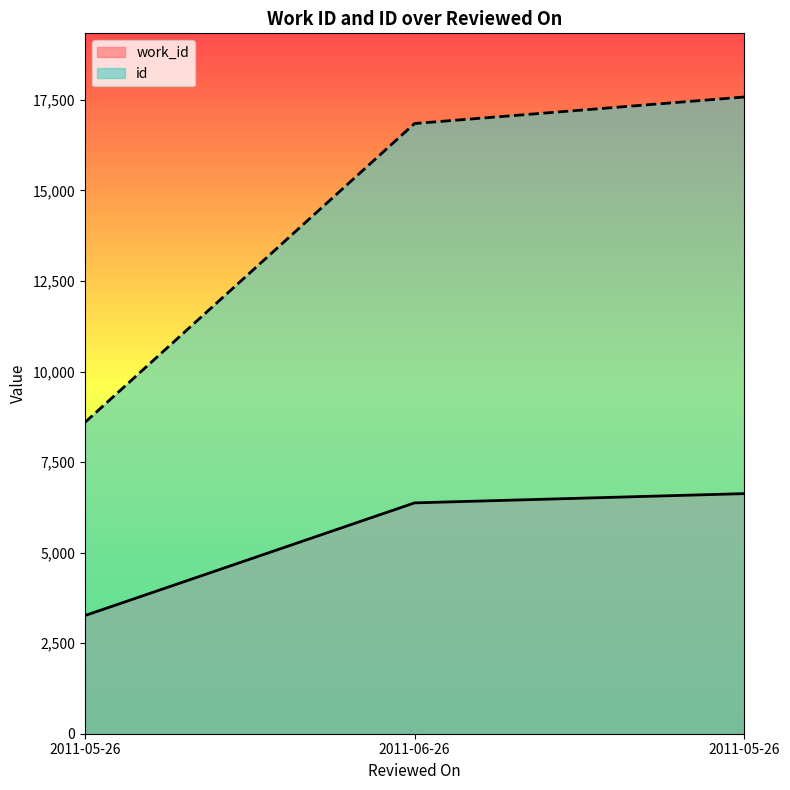

The value of work_id at 2011-06-26 is 3567. True or false?

False